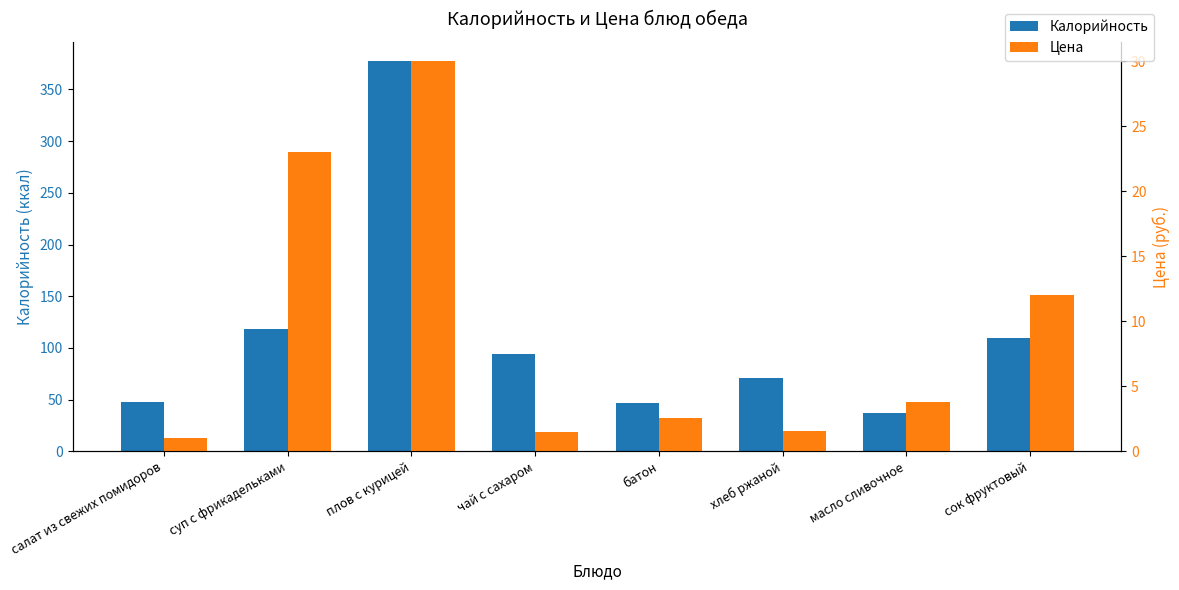

What is the value of the Калорийность bar at the 5th from the left?

47.0